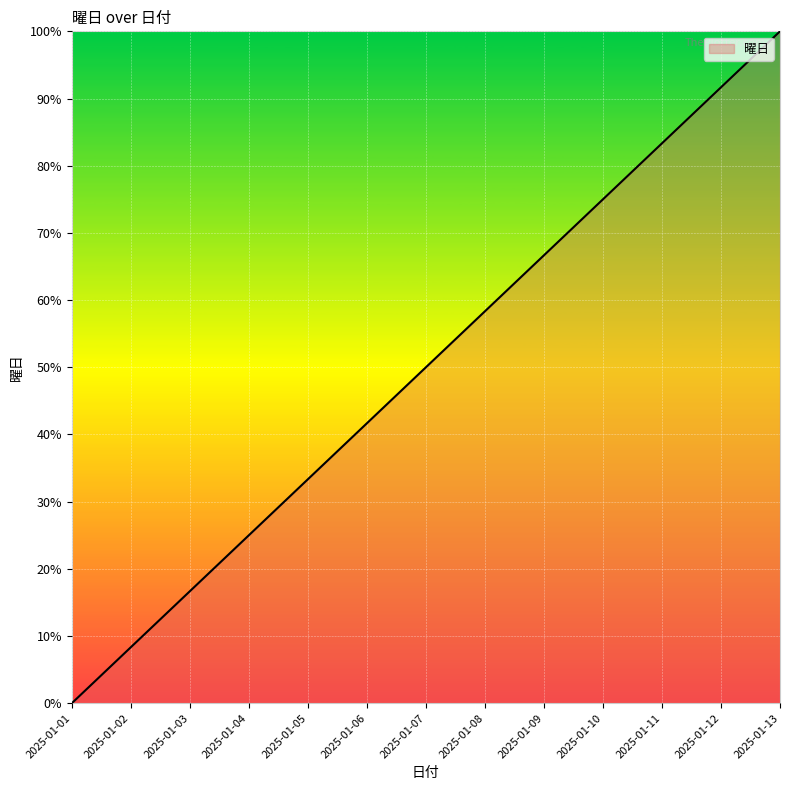

What is the change in value from 2025-01-07 to 2025-01-13?

+50.0